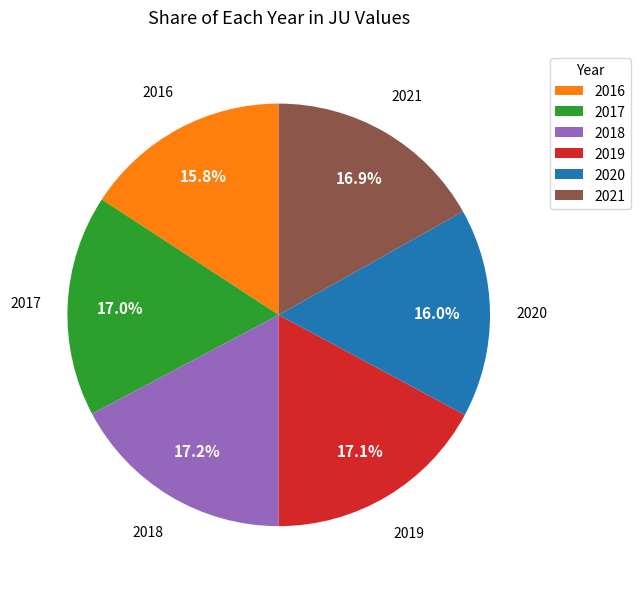

How many slices are in this pie chart?

6